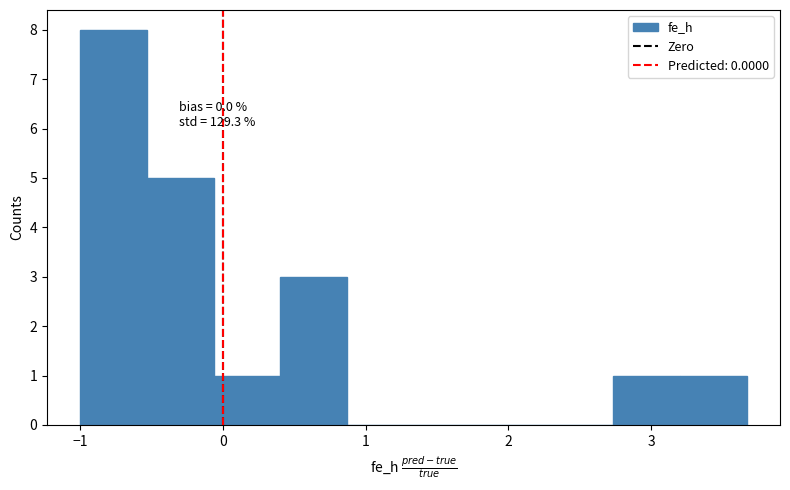

Which range on the x-axis has the tallest bar?

-1.0 to -0.5